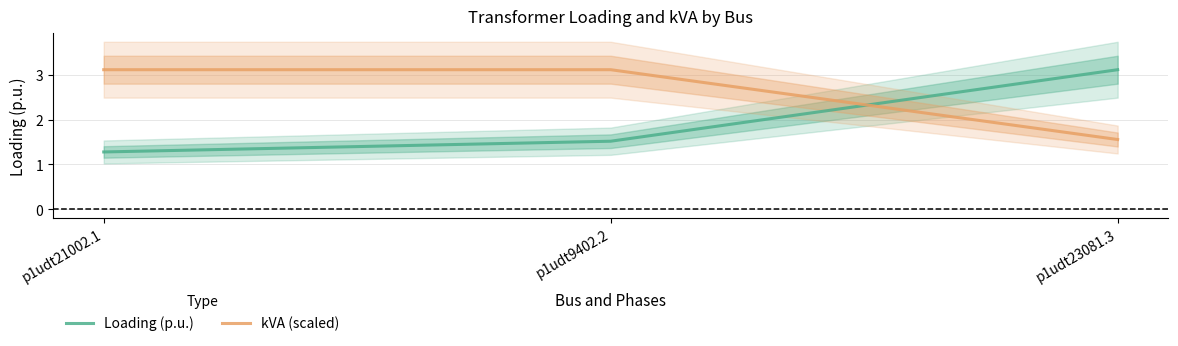

List the labels in order of Loading (p.u.) value, largest first.

p1udt23081.3, p1udt9402.2, p1udt21002.1